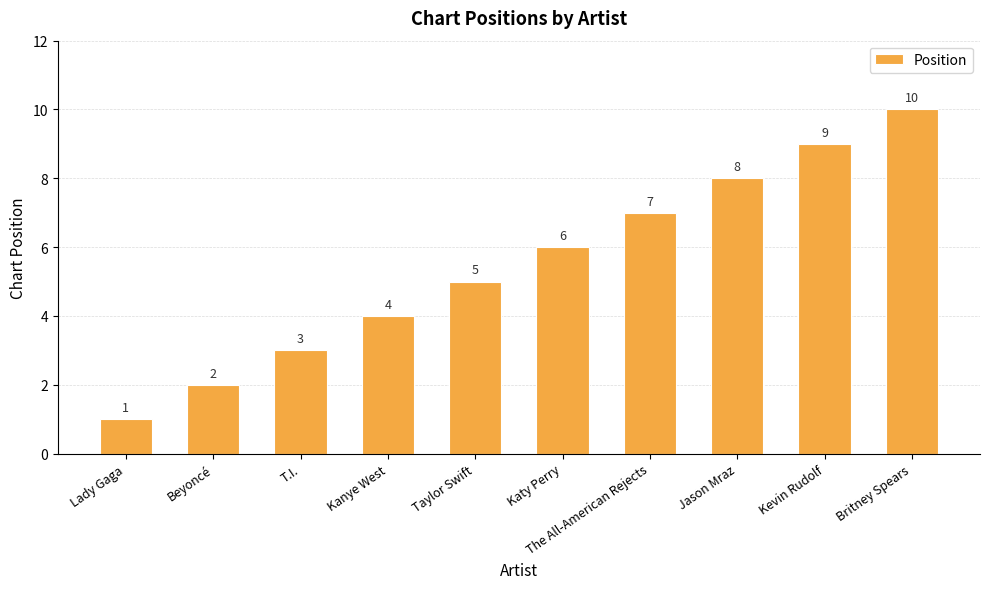

The value at The All-American Rejects is 7. True or false?

True